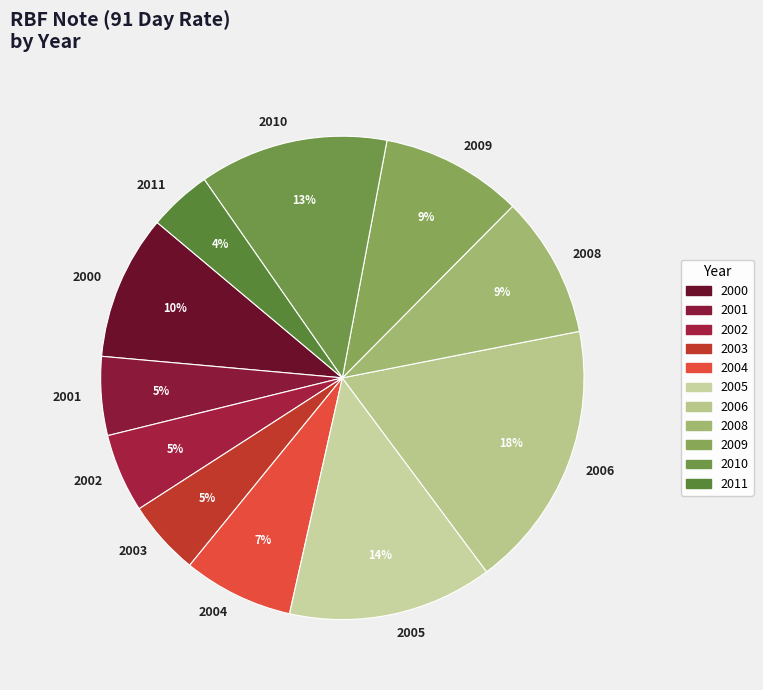

To the nearest percent, what percentage of the pie is 2005?

14%